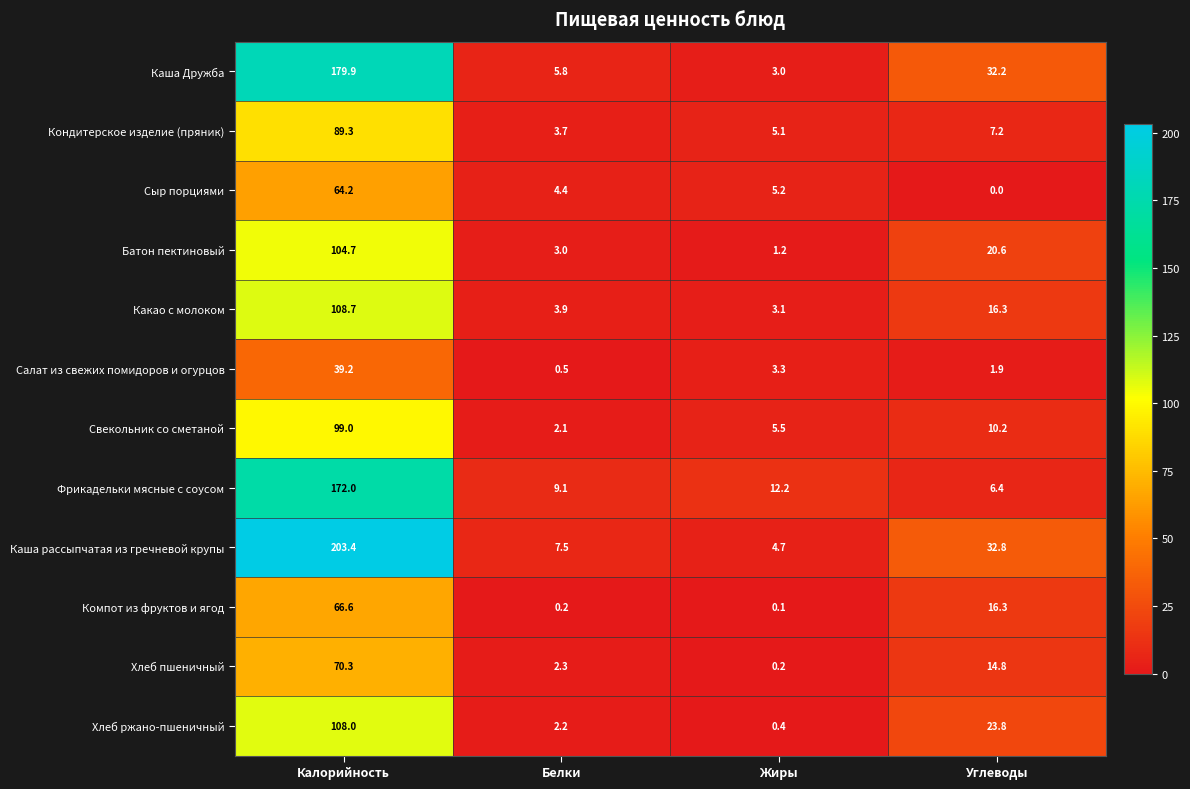

What is the difference between the highest and lowest values at Углеводы?

32.8